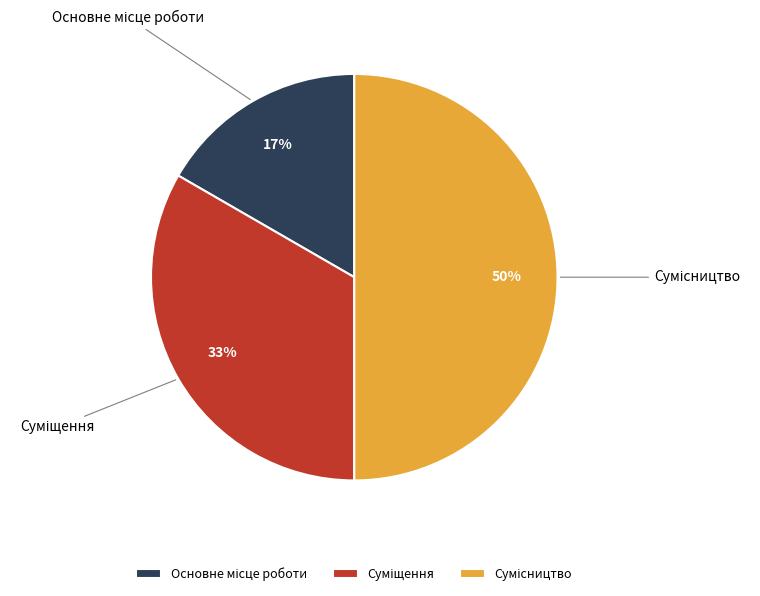

To the nearest percent, what is the difference between the largest and smallest slice percentages?

33%